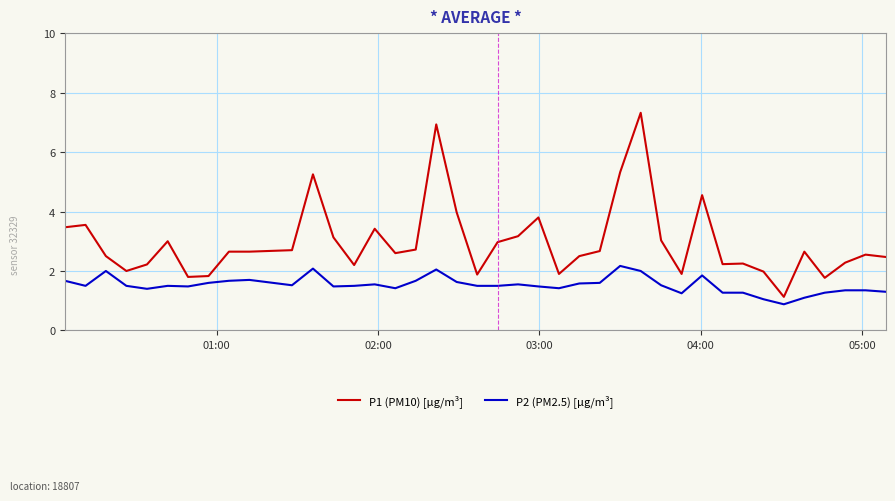

True or false: P1 (PM10) [µg/m³] and P2 (PM2.5) [µg/m³] cross at least once.

False